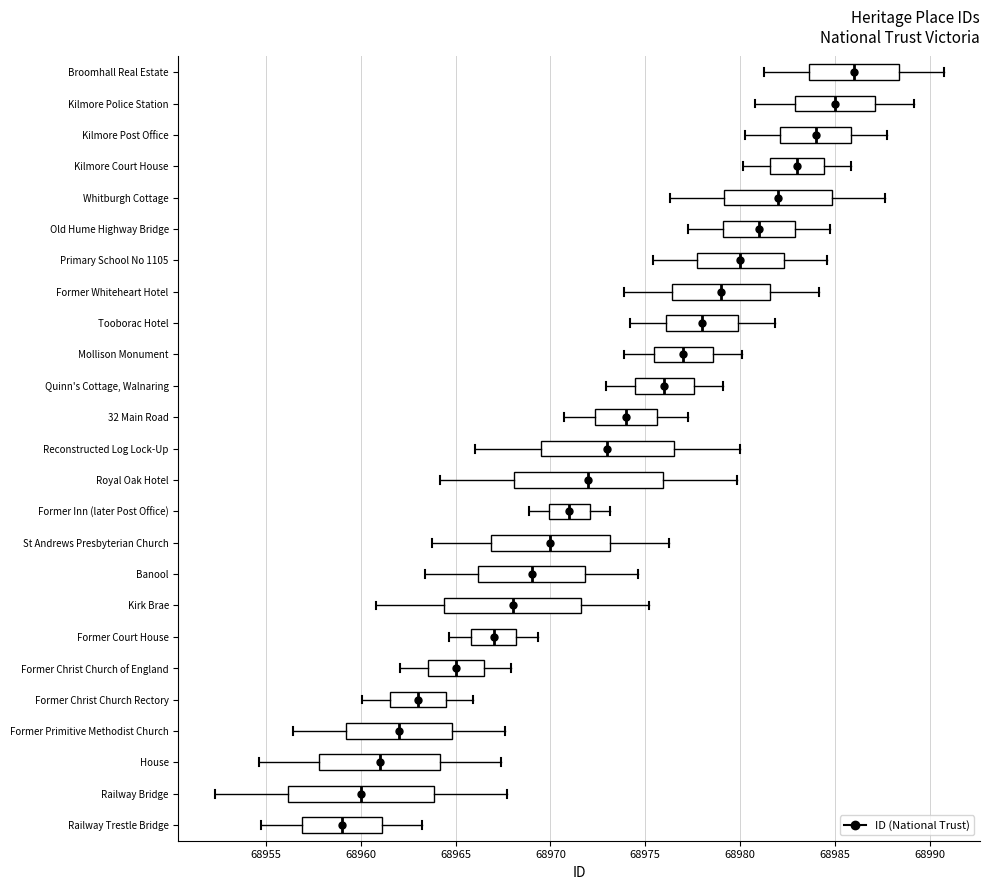

Reading bottom to top, transcribe this box plot: for each box, give where its median line is, the range the box spans, and where its two whiskers end, as read against the x-axis. The values are not printed on the chart, so give them approximately, as read against the axis.

Railway Trestle Bridge: median 68959.0, box 68957.0 to 68961.0, whiskers 68955.0 to 68963.0
Railway Bridge: median 68960.0, box 68956.0 to 68964.0, whiskers 68952.5 to 68967.5
House: median 68961.0, box 68958.0 to 68964.0, whiskers 68954.5 to 68967.5
Former Primitive Methodist Church: median 68962.0, box 68959.0 to 68965.0, whiskers 68956.5 to 68967.5
Former Christ Church Rectory: median 68963.0, box 68961.5 to 68964.5, whiskers 68960.0 to 68966.0
Former Christ Church of England: median 68965.0, box 68963.5 to 68966.5, whiskers 68962.0 to 68968.0
Former Court House: median 68967.0, box 68966.0 to 68968.0, whiskers 68964.5 to 68969.5
Kirk Brae: median 68968.0, box 68964.5 to 68971.5, whiskers 68961.0 to 68975.0
Banool: median 68969.0, box 68966.0 to 68972.0, whiskers 68963.5 to 68974.5
St Andrews Presbyterian Church: median 68970.0, box 68967.0 to 68973.0, whiskers 68964.0 to 68976.0
Former Inn (later Post Office): median 68971.0, box 68970.0 to 68972.0, whiskers 68969.0 to 68973.0
Royal Oak Hotel: median 68972.0, box 68968.0 to 68976.0, whiskers 68964.0 to 68980.0
Reconstructed Log Lock-Up: median 68973.0, box 68969.5 to 68976.5, whiskers 68966.0 to 68980.0
32 Main Road: median 68974.0, box 68972.5 to 68975.5, whiskers 68970.5 to 68977.5
Quinn's Cottage, Walnaring: median 68976.0, box 68974.5 to 68977.5, whiskers 68973.0 to 68979.0
Mollison Monument: median 68977.0, box 68975.5 to 68978.5, whiskers 68974.0 to 68980.0
Tooborac Hotel: median 68978.0, box 68976.0 to 68980.0, whiskers 68974.0 to 68982.0
Former Whiteheart Hotel: median 68979.0, box 68976.5 to 68981.5, whiskers 68974.0 to 68984.0
Primary School No 1105: median 68980.0, box 68977.5 to 68982.5, whiskers 68975.5 to 68984.5
Old Hume Highway Bridge: median 68981.0, box 68979.0 to 68983.0, whiskers 68977.5 to 68984.5
Whitburgh Cottage: median 68982.0, box 68979.0 to 68985.0, whiskers 68976.5 to 68987.5
Kilmore Court House: median 68983.0, box 68981.5 to 68984.5, whiskers 68980.0 to 68986.0
Kilmore Post Office: median 68984.0, box 68982.0 to 68986.0, whiskers 68980.0 to 68988.0
Kilmore Police Station: median 68985.0, box 68983.0 to 68987.0, whiskers 68981.0 to 68989.0
Broomhall Real Estate: median 68986.0, box 68983.5 to 68988.5, whiskers 68981.5 to 68990.5